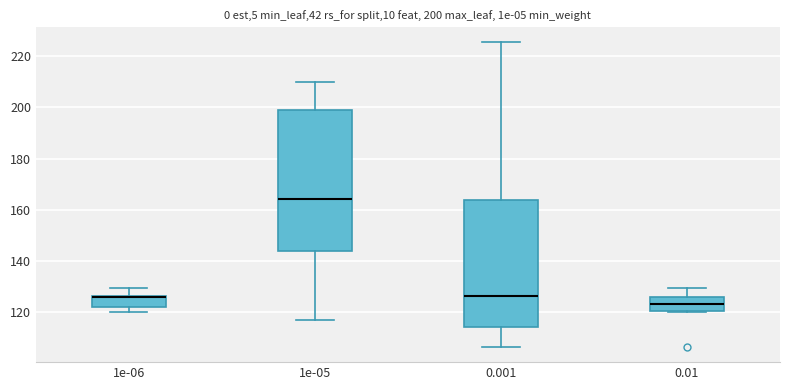

Which box's median line is the lowest?

0.01